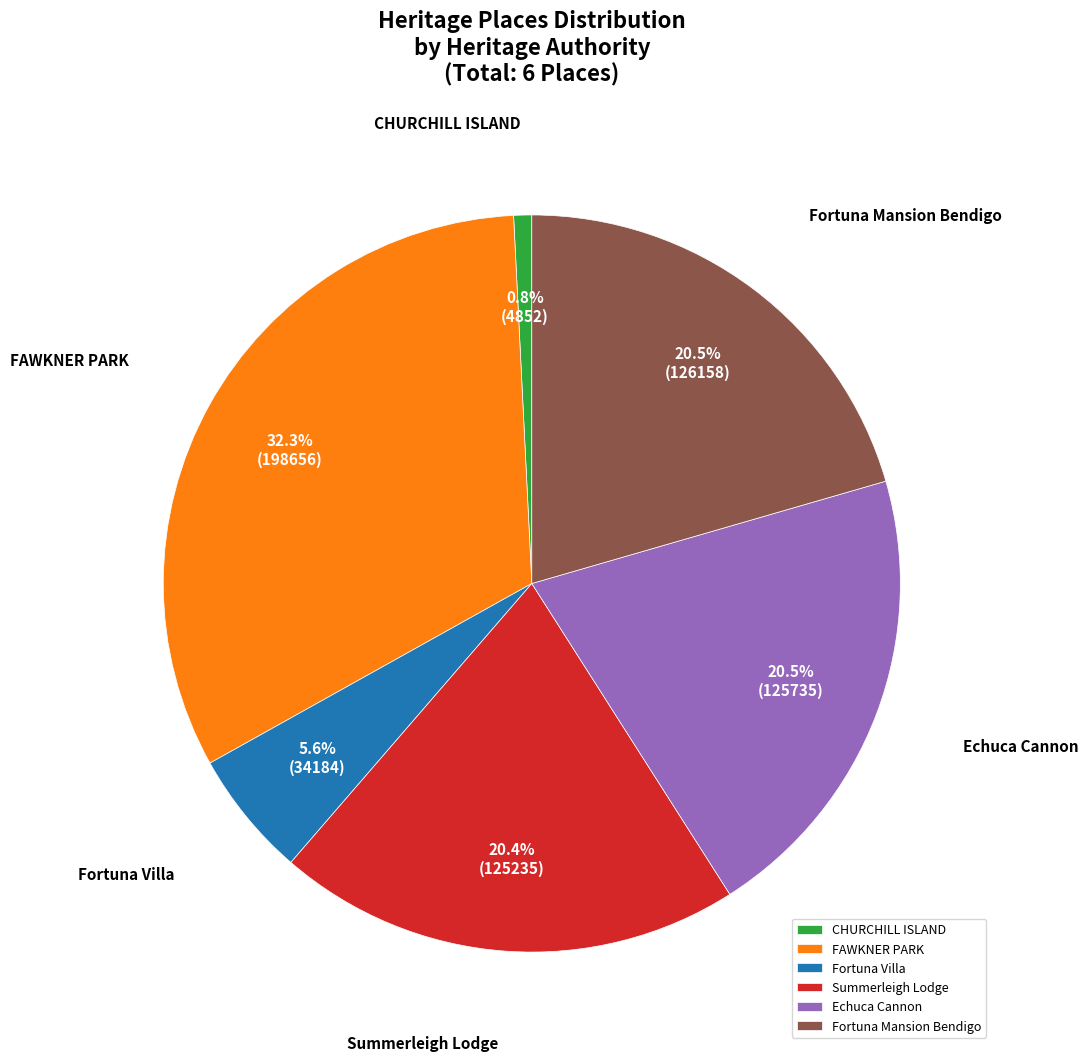

Is the sum of FAWKNER PARK and Echuca Cannon greater than half?

Yes